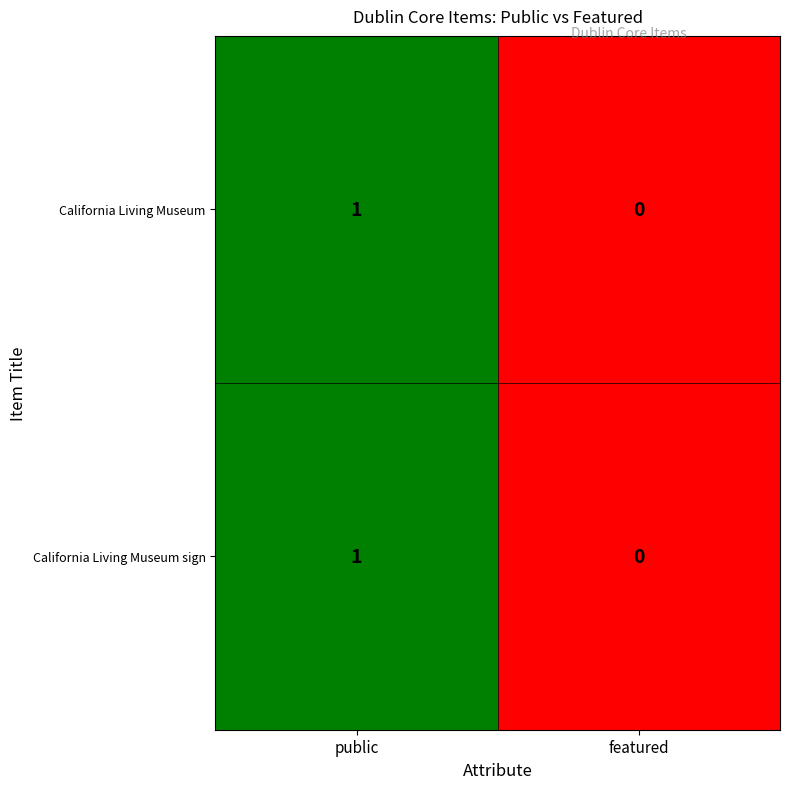

Rank the categories by California Living Museum sign value from highest to lowest.

public, featured